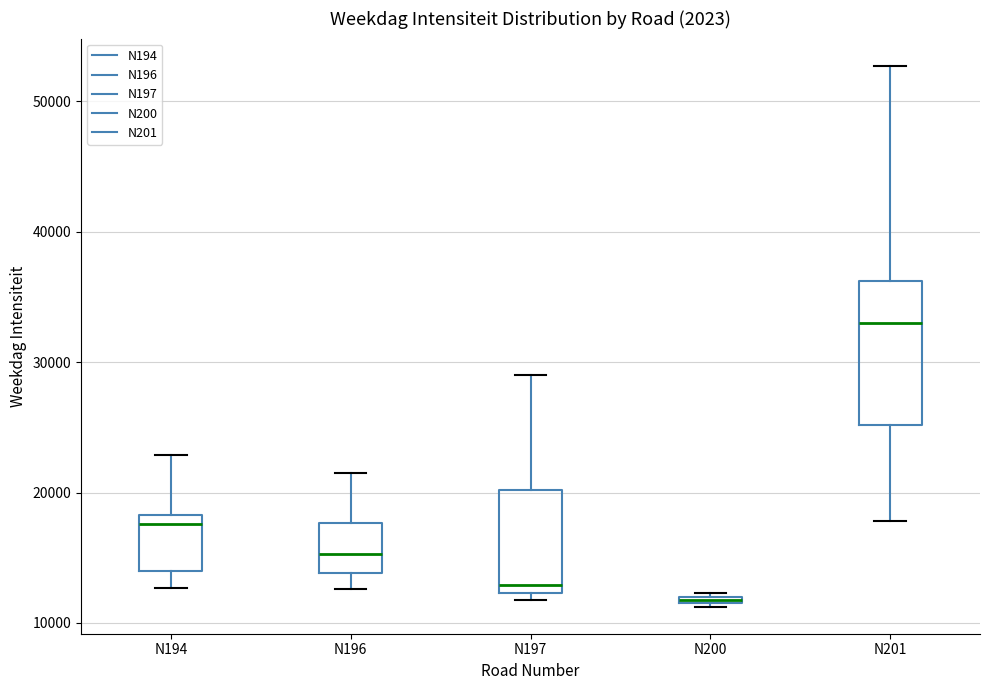

Which box's median line is the highest?

N201